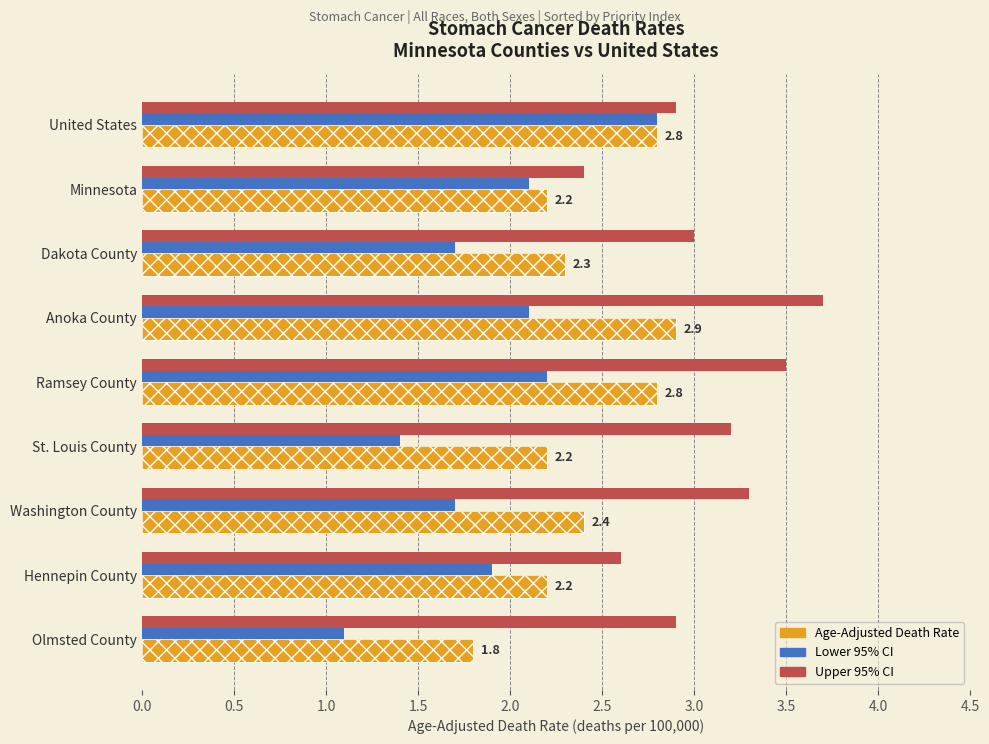

What is the difference between the maximum and second lowest values in the Upper 95% CI series?

1.1